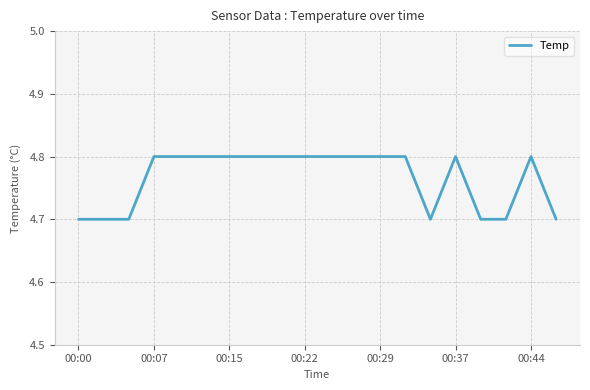

What is the greatest value displayed?

4.8